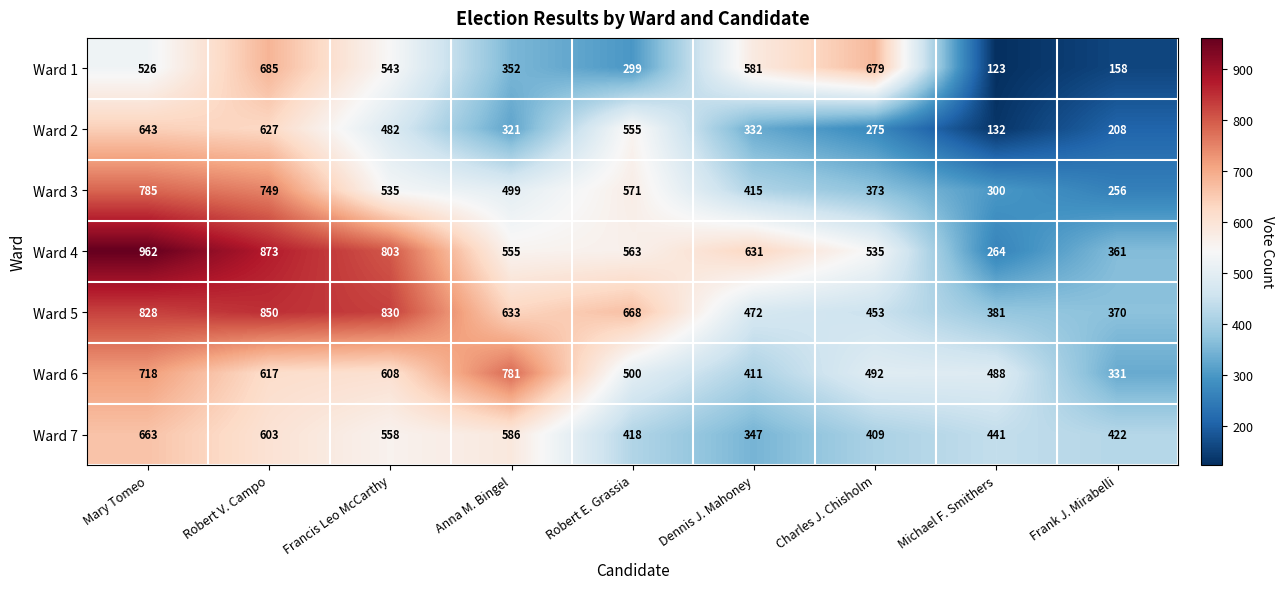

What is the total value across all series at Michael F. Smithers?

2129